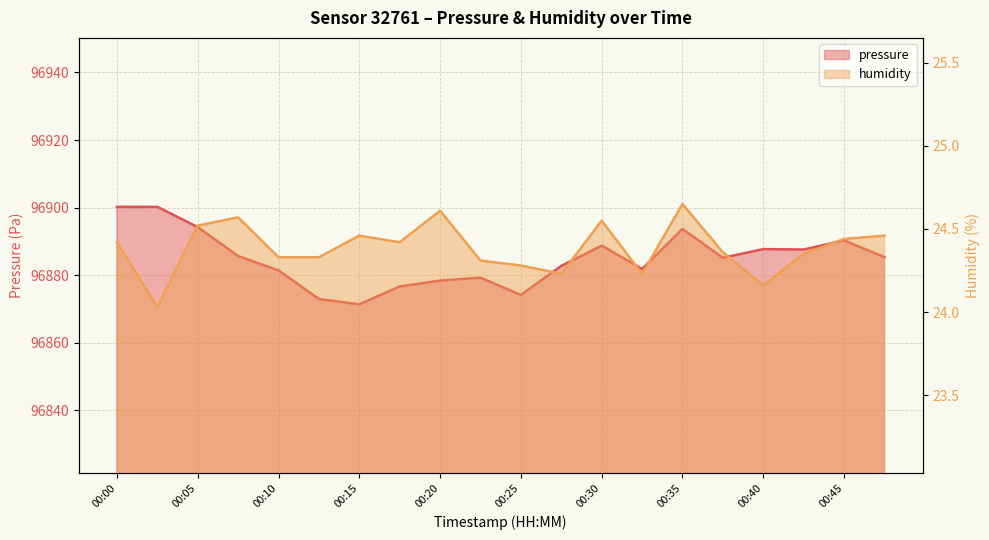

Where is the first local minimum for pressure?

00:15